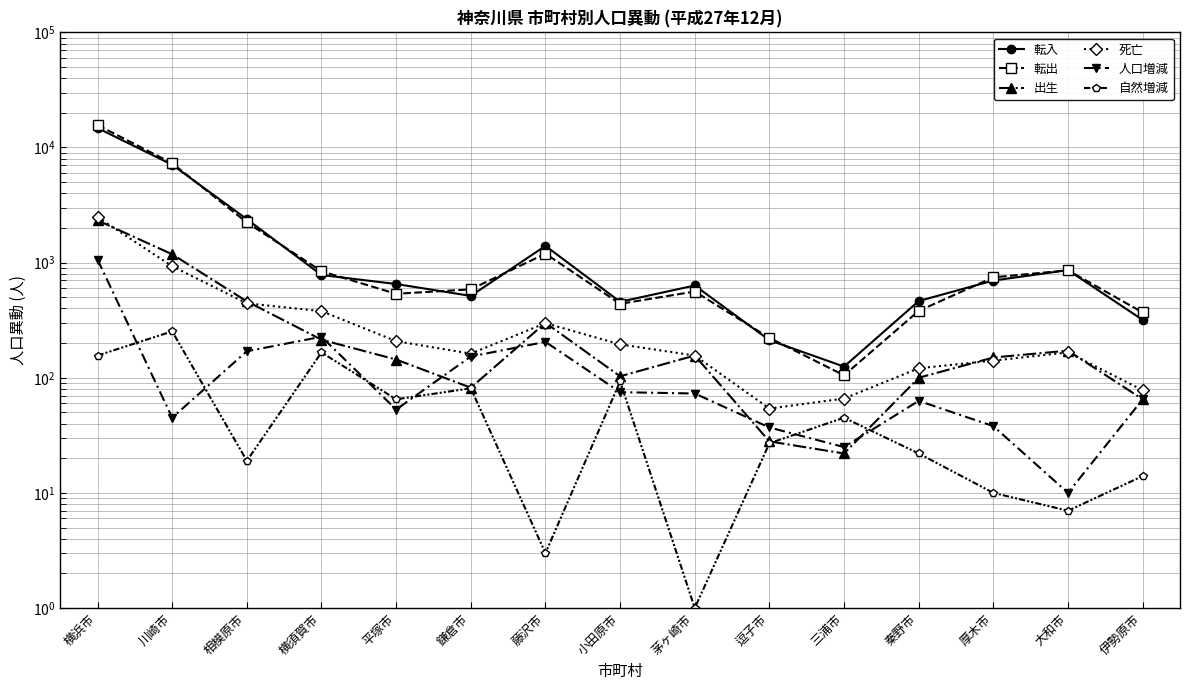

True or false: 人口増減 and 出生 cross at least once.

True